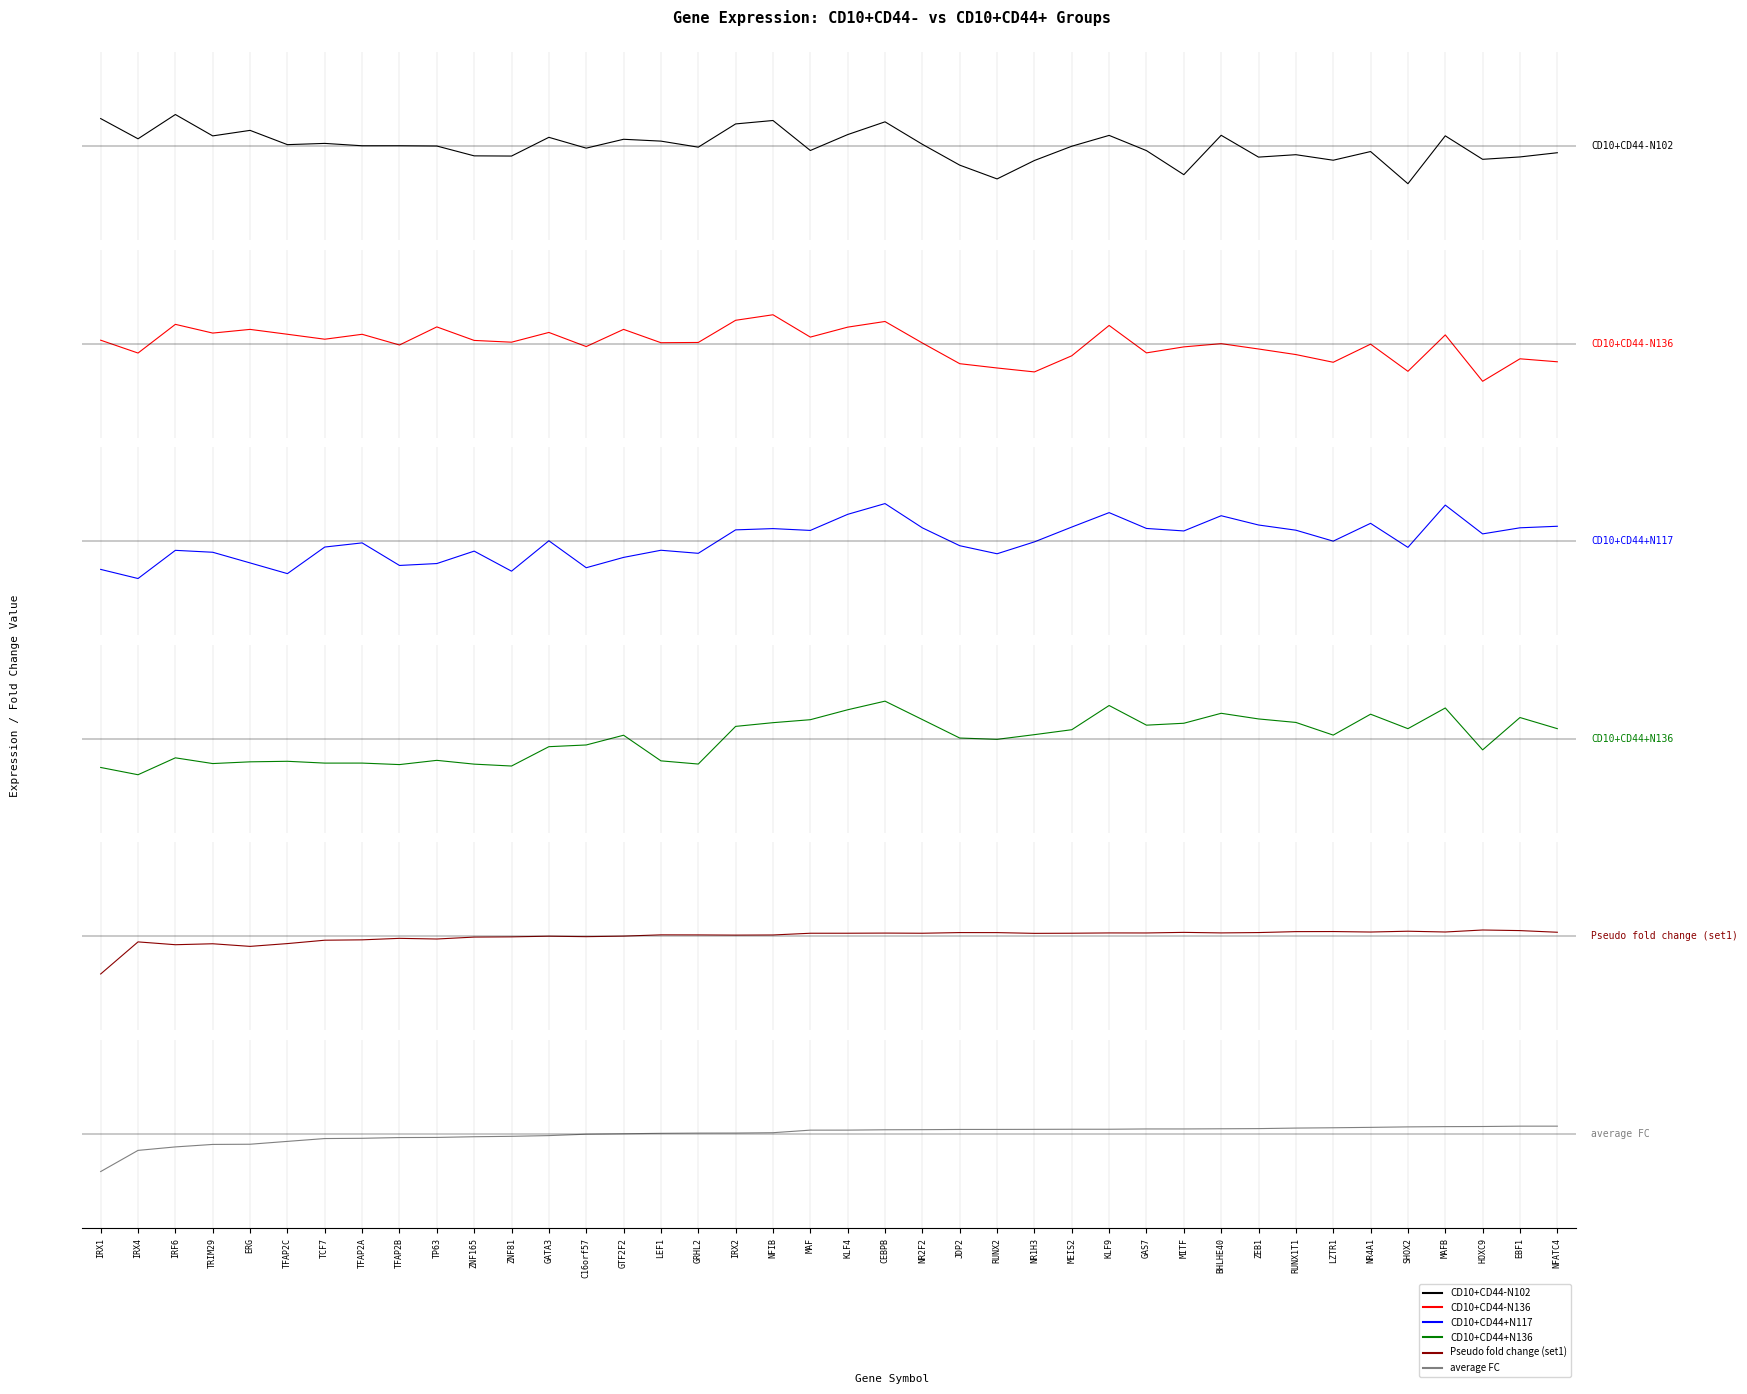

At GAS7, list the series in order from smallest to largest.

CD10+CD44-N136, CD10+CD44-N102, Pseudo fold change (set1), average FC, CD10+CD44+N117, CD10+CD44+N136